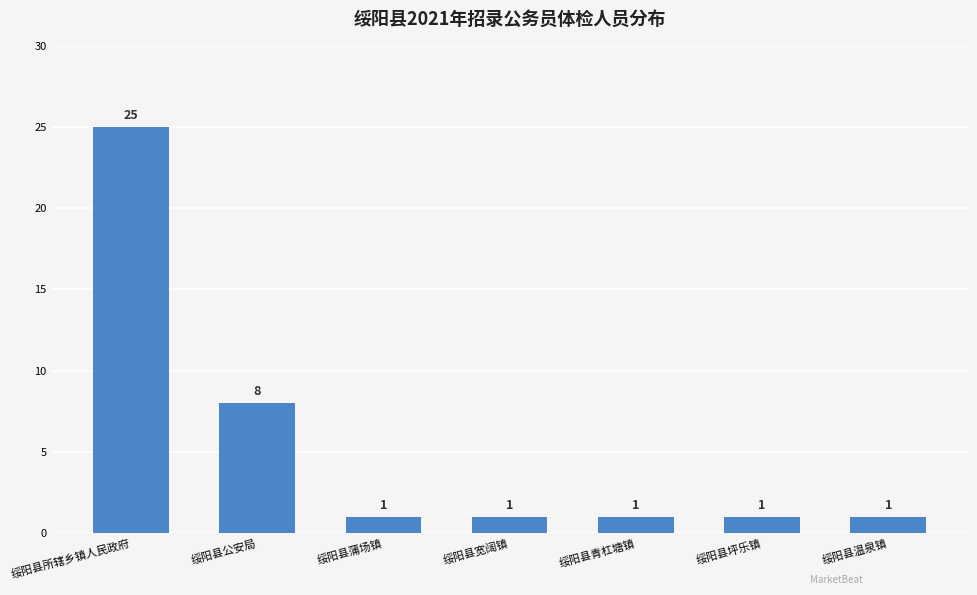

What is the difference between the second highest and minimum values?

7